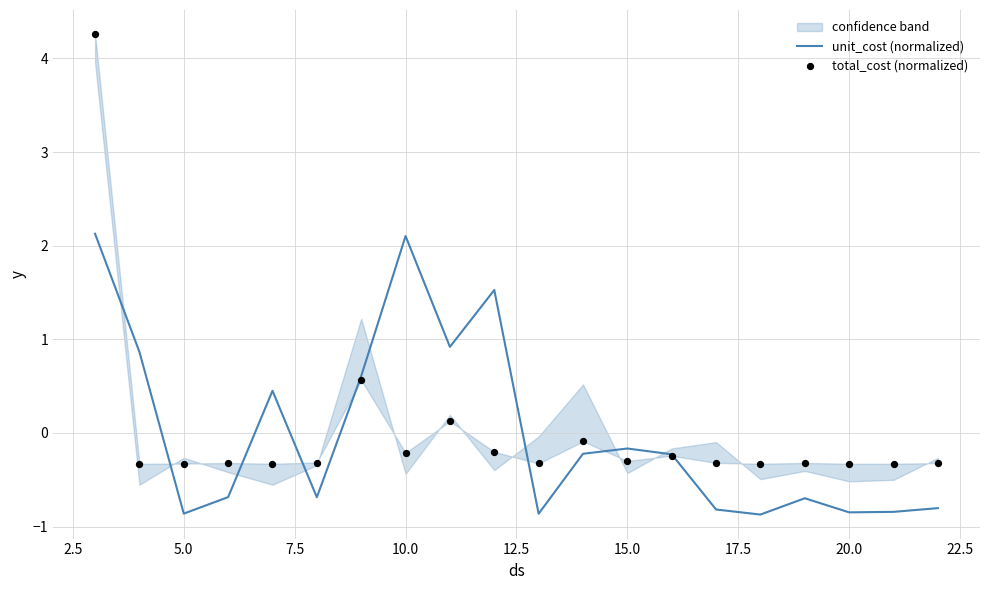

What are all the series names shown in the legend?

unit_cost (normalized), total_cost (normalized)